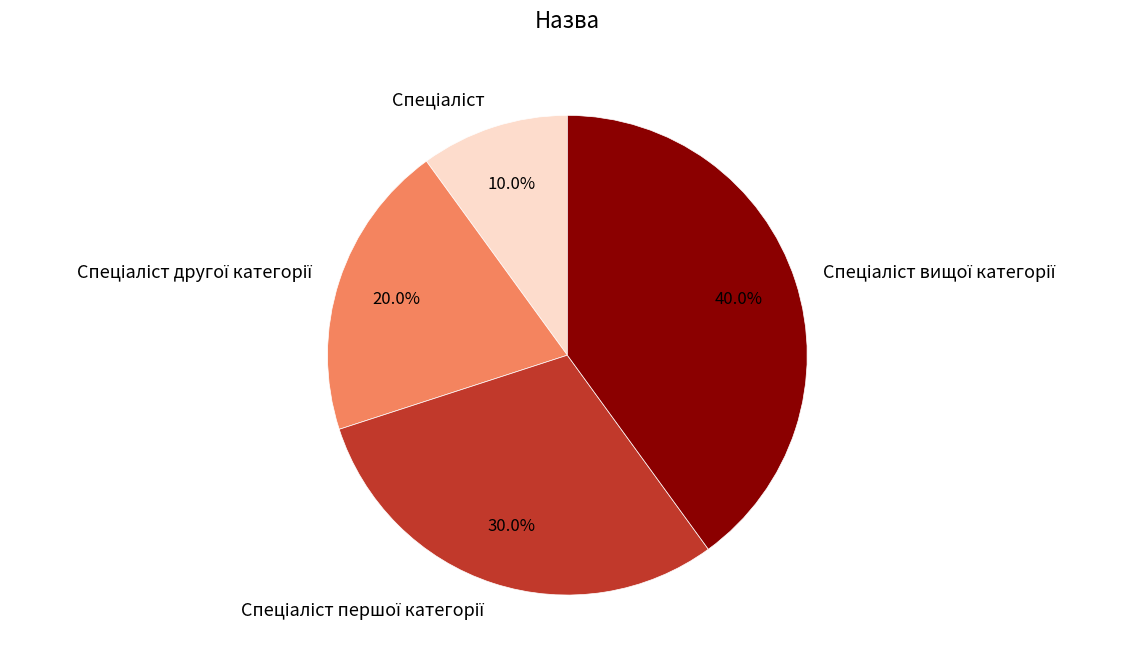

Is there any slice that represents more than half of the pie?

No